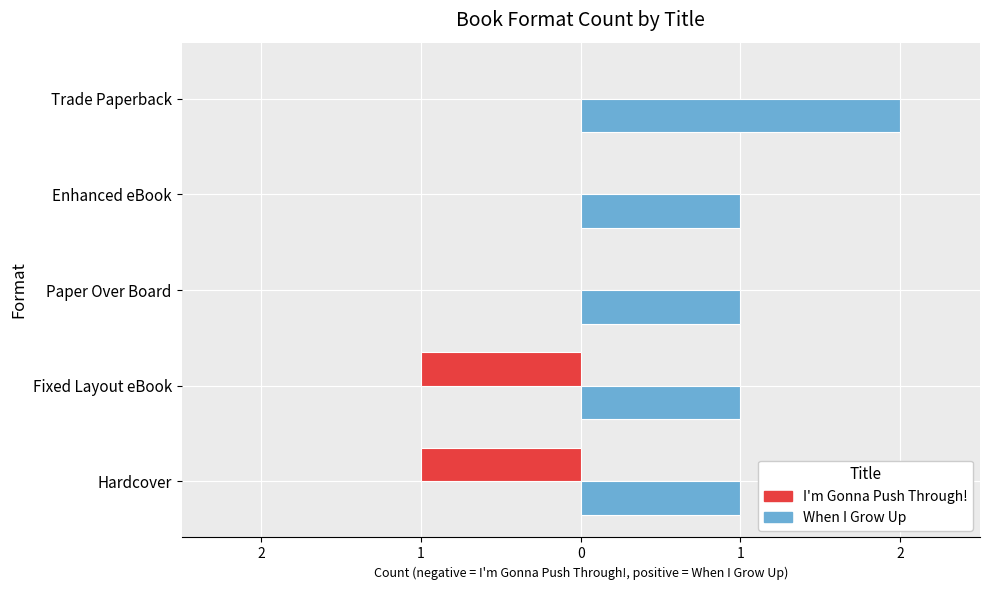

What are all the series names shown in the legend?

I'm Gonna Push Through!, When I Grow Up